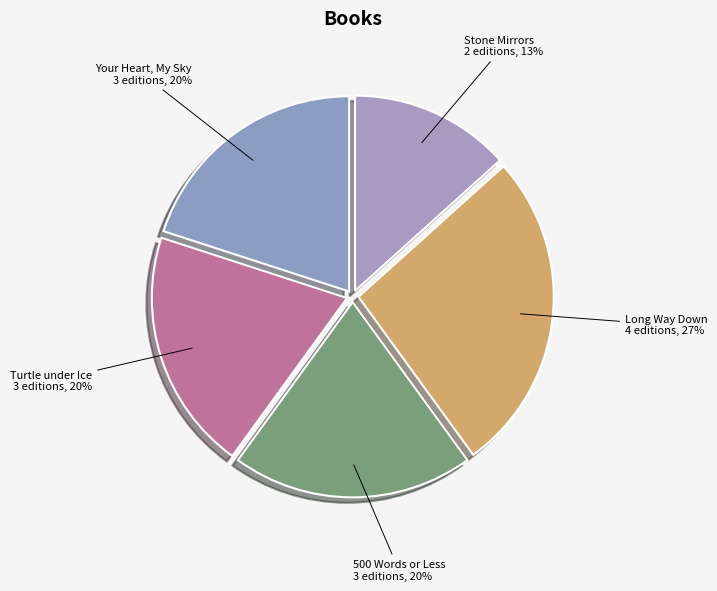

Combined, do Your Heart, My Sky and Turtle under Ice account for over 50%?

No